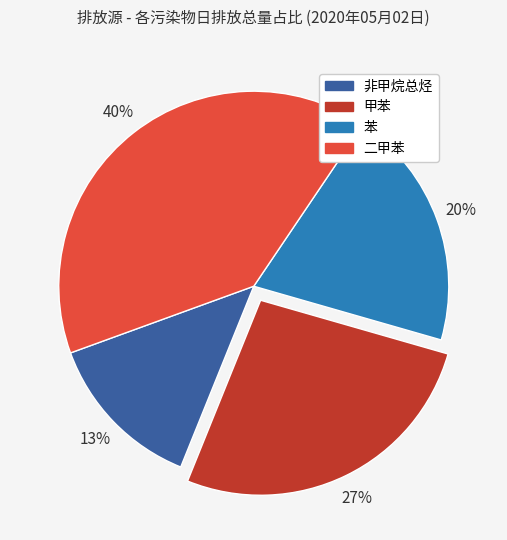

Combined, do 苯 and 甲苯 account for over 50%?

No